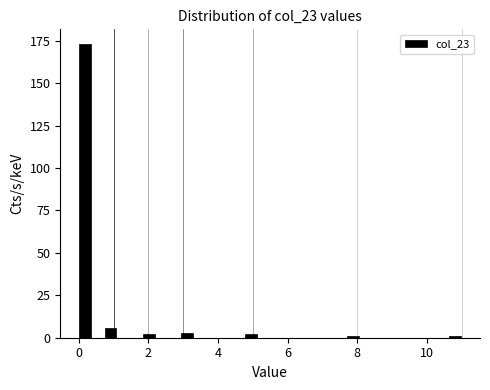

Around what value on the x-axis is the tallest bar? Give the approximate position of its centre, as read against the axis.

0.2